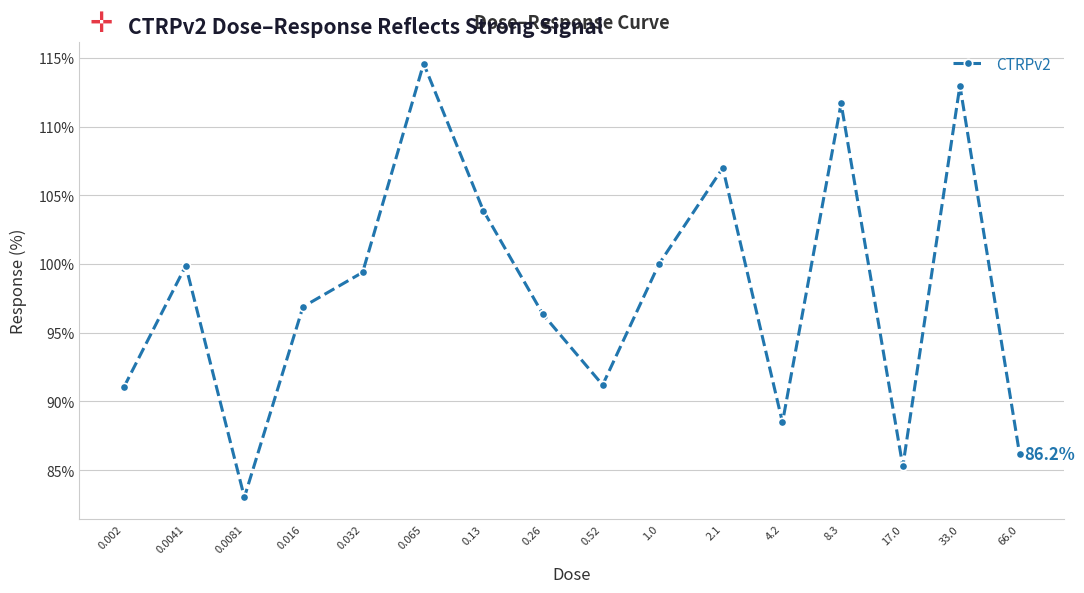

How many points are lower than both their immediate neighbors (excluding endpoints)?

4